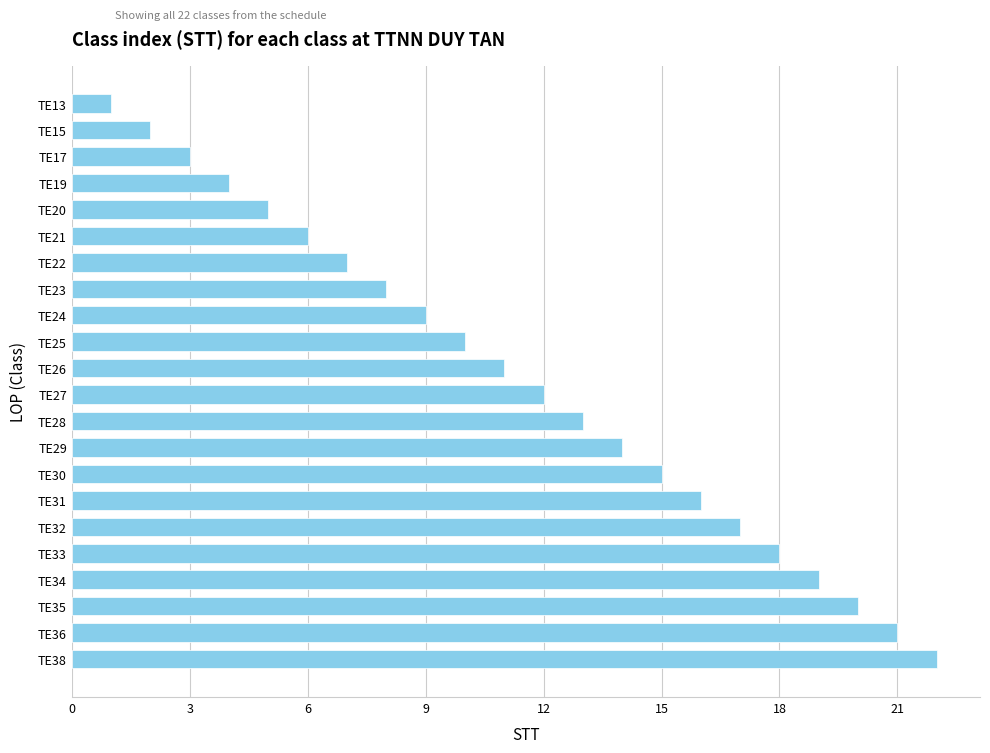

Reading bottom to top, what are all the values shown in this chart?

TE38=22	TE36=21	TE35=20	TE34=19	TE33=18	TE32=17	TE31=16	TE30=15	TE29=14	TE28=13	TE27=12	TE26=11	TE25=10	TE24=9	TE23=8	TE22=7	TE21=6	TE20=5	TE19=4	TE17=3	TE15=2	TE13=1